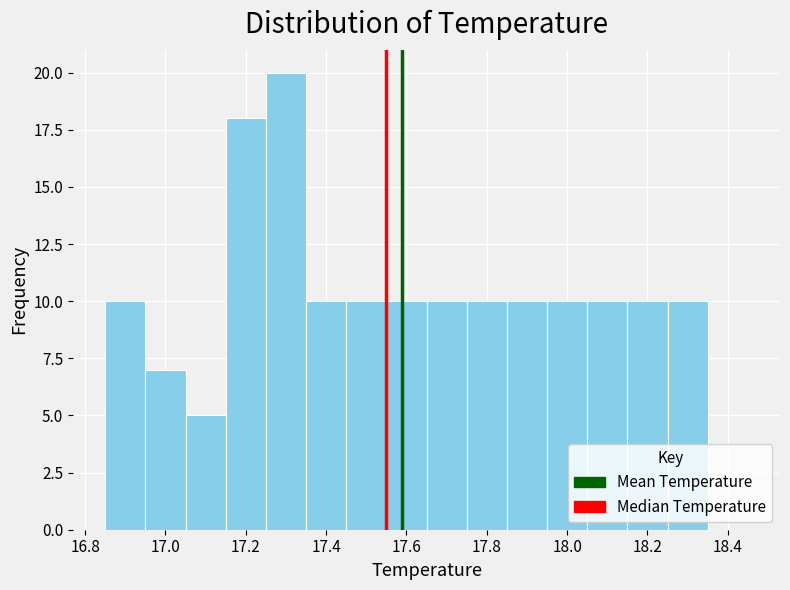

What is the height of the bar covering 17.25 to 17.35 on the x-axis? Neither the bar edges nor the heights are printed on the chart, so give them approximately, as read against the axes.

20